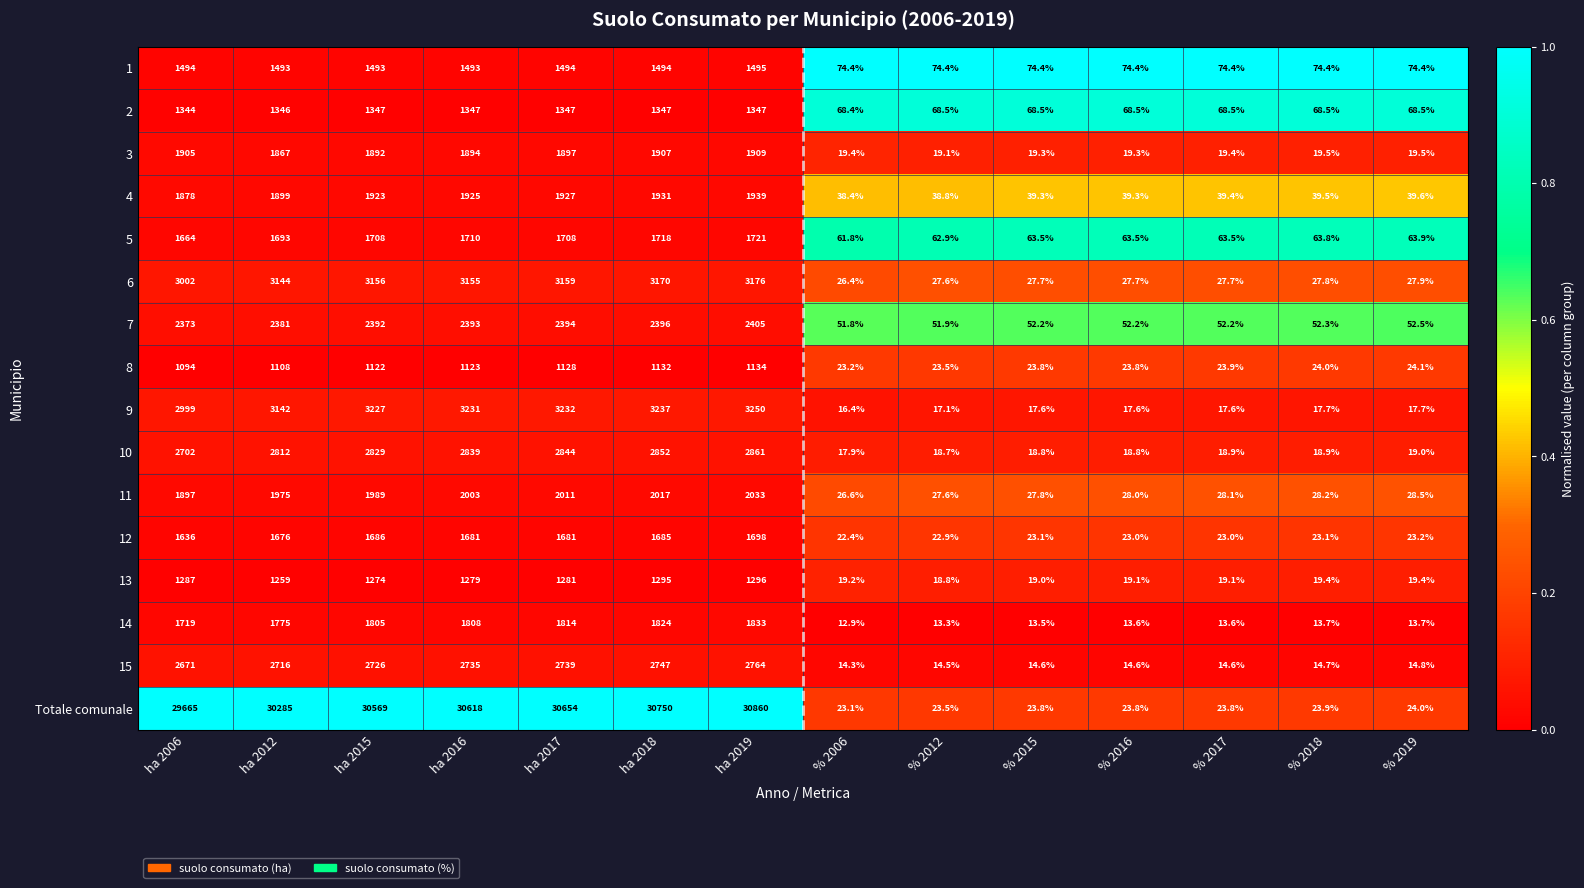

What is the lowest value of the 8 series?

23.2